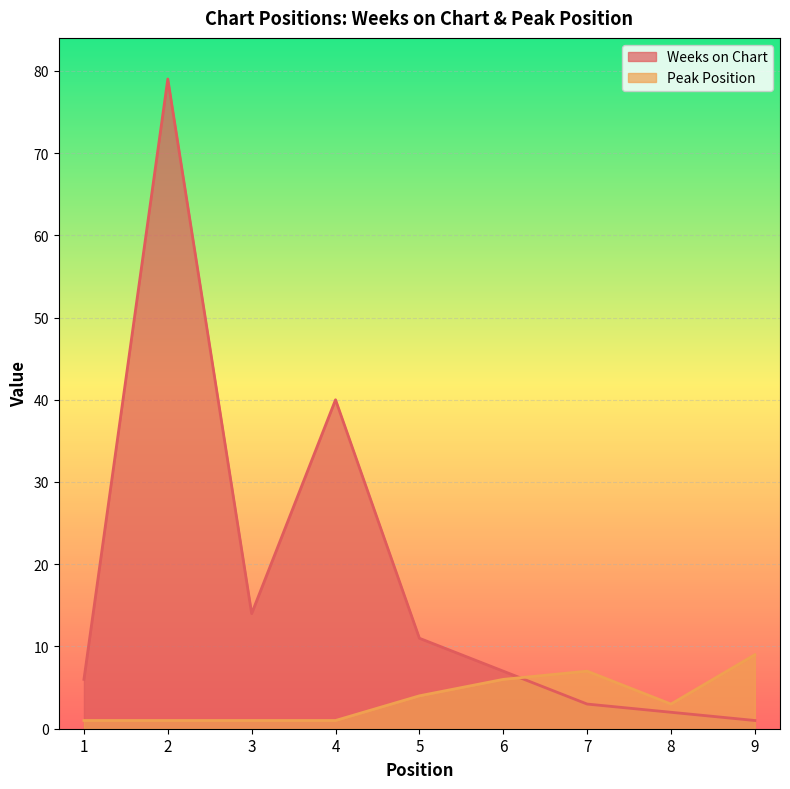

How many lines are shown in the chart?

2